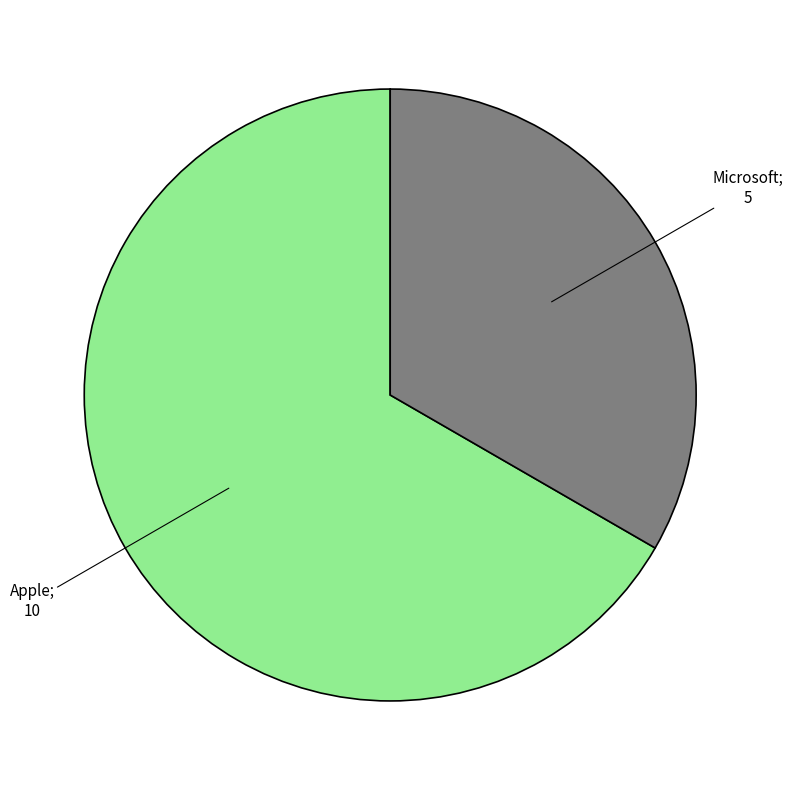

Does any single category account for the majority?

Yes